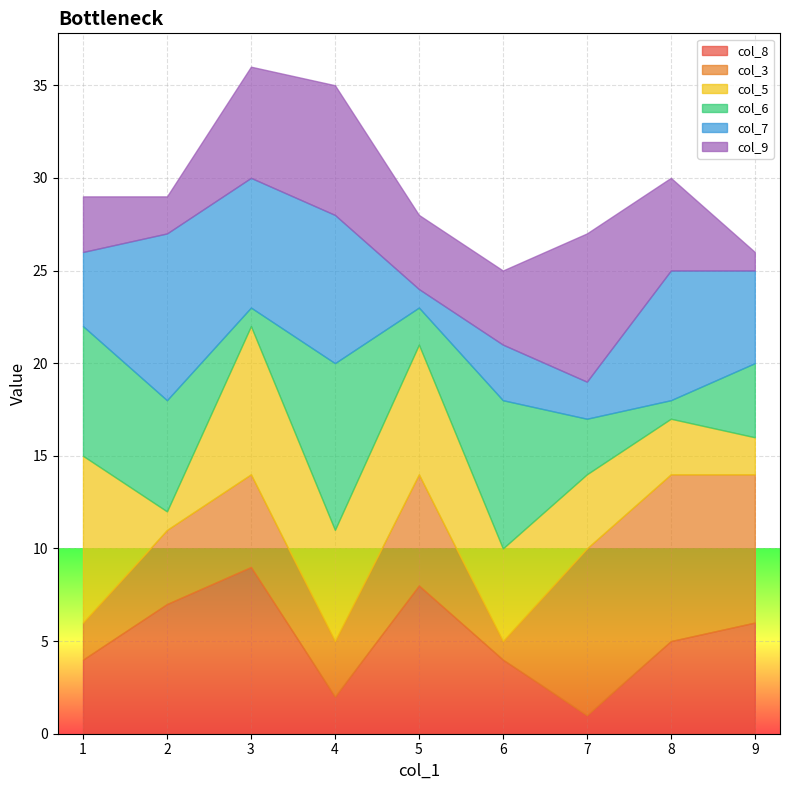

The col_8 series shows 7 at 2. True or false?

True